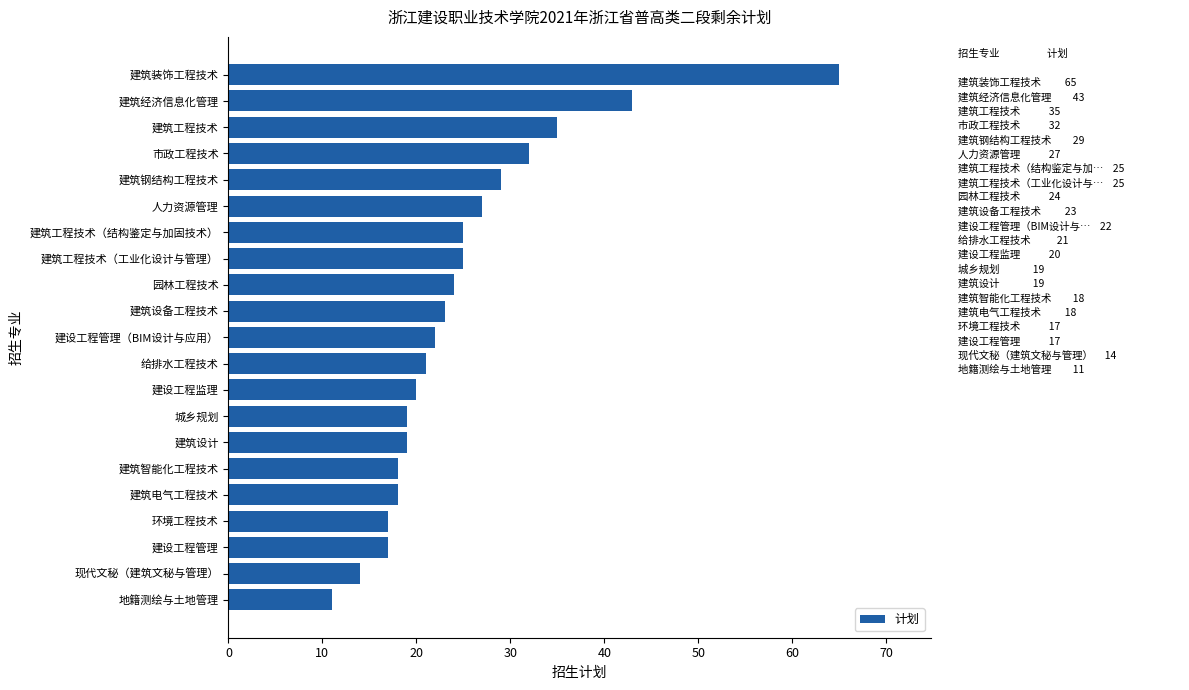

Reading bottom to top, list all the values displayed in this chart.

11	14	17	17	18	18	19	19	20	21	22	23	24	25	25	27	29	32	35	43	65